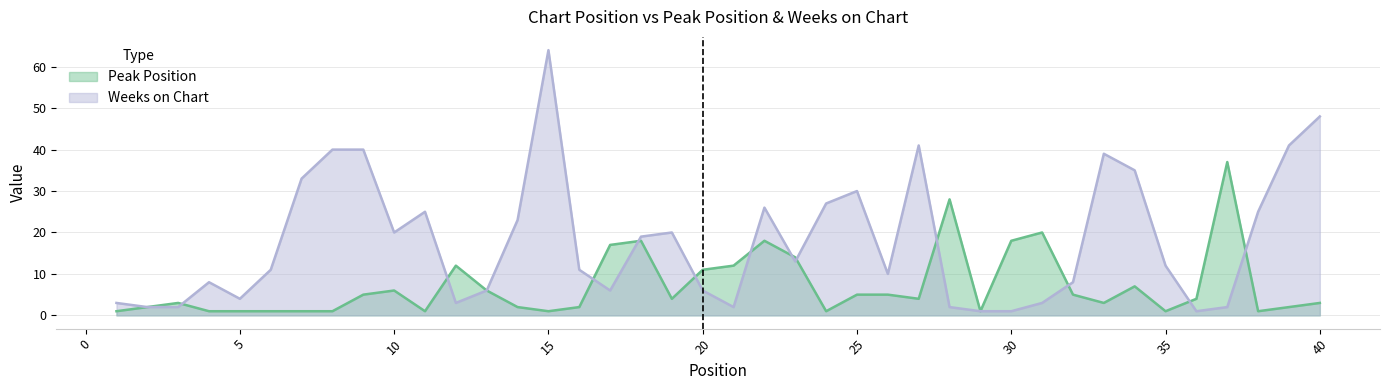

Rank the series at 40 from lowest to highest value.

Peak Position, Weeks on Chart